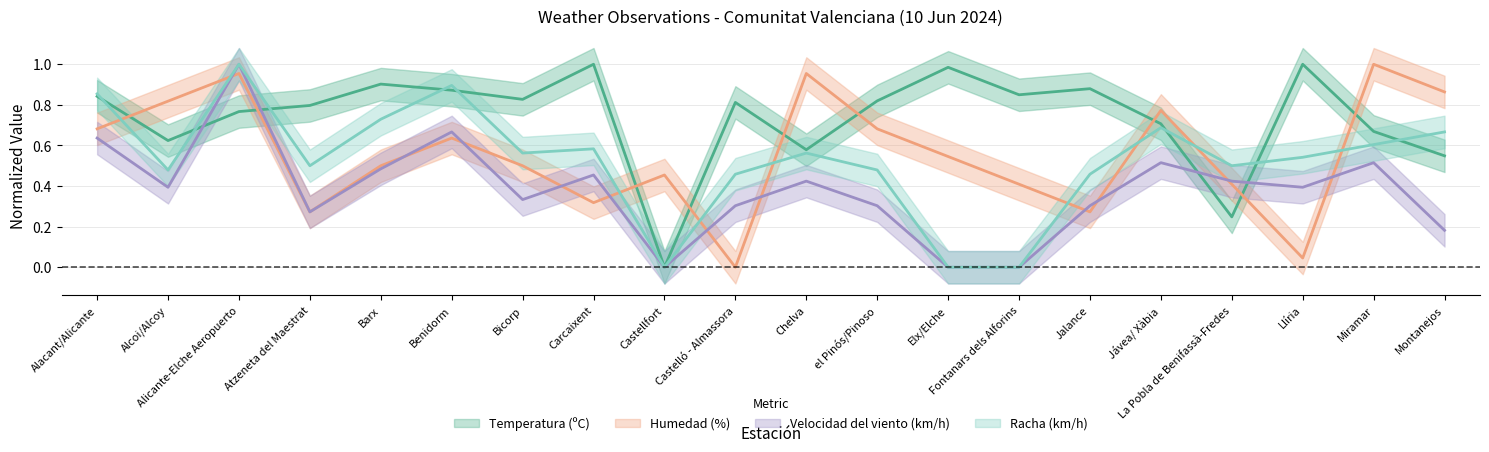

Reading right to left, extract all data points from this chart.

Temperatura (ºC): Montanejos=0.5	Miramar=0.7	Llíria=1.0	La Pobla de Benifassà-Fredes=0.2	Jávea/ Xàbia=0.7	Jalance=0.9	Fontanars dels Alforins=0.8	Elx/Elche=1.0	el Pinós/Pinoso=0.8	Chelva=0.6	Castelló - Almassora=0.8	Castellfort=0.0	Carcaixent=1.0	Bicorp=0.8	Benidorm=0.9	Barx=0.9	Atzeneta del Maestrat=0.8	Alicante-Elche Aeropuerto=0.8	Alcoi/Alcoy=0.6	Alacant/Alicante=0.8
Humedad (%): Montanejos=0.9	Miramar=1.0	Llíria=0.0	La Pobla de Benifassà-Fredes=0.4	Jávea/ Xàbia=0.8	Jalance=0.3	Fontanars dels Alforins=0.4	Elx/Elche=0.5	el Pinós/Pinoso=0.7	Chelva=1.0	Castelló - Almassora=0.0	Castellfort=0.5	Carcaixent=0.3	Bicorp=0.5	Benidorm=0.6	Barx=0.5	Atzeneta del Maestrat=0.3	Alicante-Elche Aeropuerto=1.0	Alcoi/Alcoy=0.8	Alacant/Alicante=0.7
Velocidad del viento (km/h): Montanejos=0.2	Miramar=0.5	Llíria=0.4	La Pobla de Benifassà-Fredes=0.4	Jávea/ Xàbia=0.5	Jalance=0.3	Fontanars dels Alforins=0.0	Elx/Elche=0.0	el Pinós/Pinoso=0.3	Chelva=0.4	Castelló - Almassora=0.3	Castellfort=0.0	Carcaixent=0.5	Bicorp=0.3	Benidorm=0.7	Barx=0.5	Atzeneta del Maestrat=0.3	Alicante-Elche Aeropuerto=1.0	Alcoi/Alcoy=0.4	Alacant/Alicante=0.6
Racha (km/h): Montanejos=0.7	Miramar=0.6	Llíria=0.5	La Pobla de Benifassà-Fredes=0.5	Jávea/ Xàbia=0.7	Jalance=0.5	Fontanars dels Alforins=0.0	Elx/Elche=0.0	el Pinós/Pinoso=0.5	Chelva=0.6	Castelló - Almassora=0.5	Castellfort=0.0	Carcaixent=0.6	Bicorp=0.6	Benidorm=0.9	Barx=0.7	Atzeneta del Maestrat=0.5	Alicante-Elche Aeropuerto=1.0	Alcoi/Alcoy=0.5	Alacant/Alicante=0.9